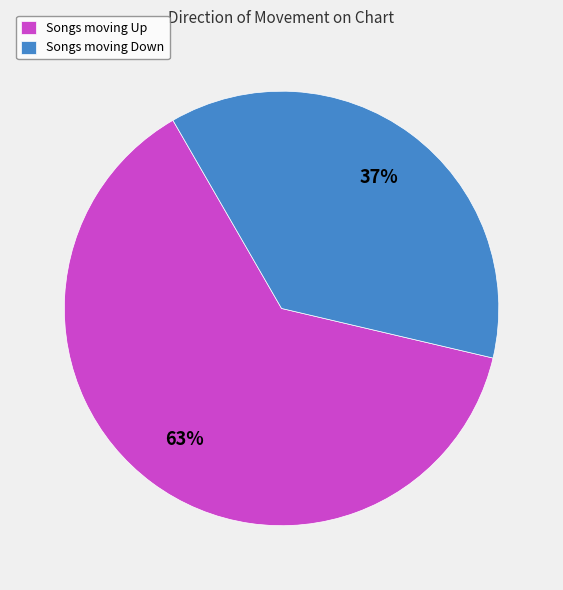

Does any single category account for the majority?

Yes